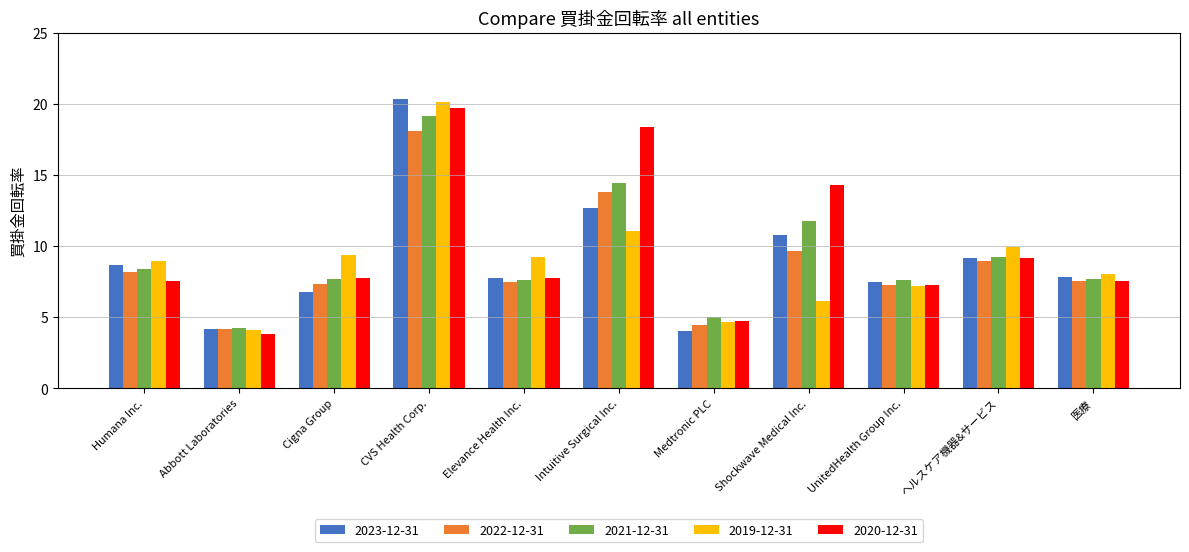

What is the sum of all 2019-12-31 values?

98.9